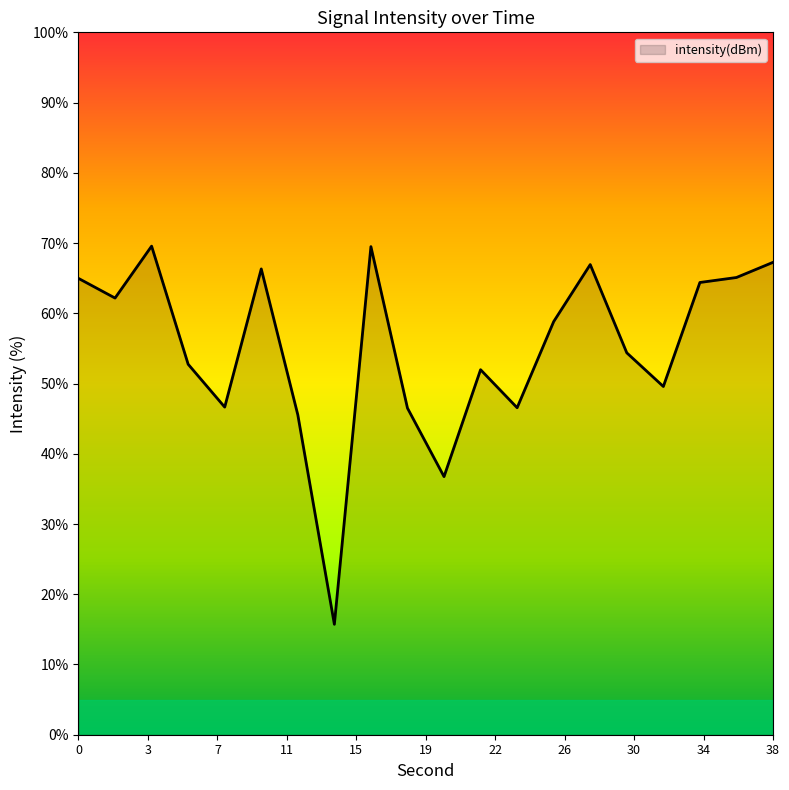

What is the greatest value displayed?

69.6